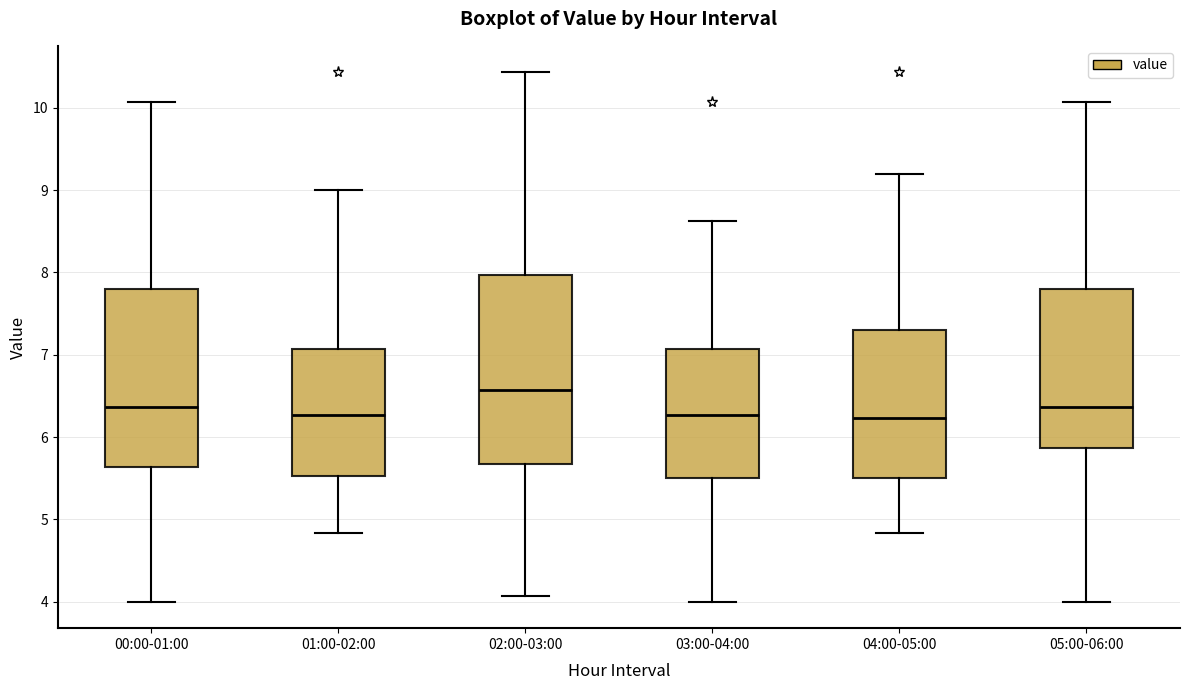

Where is the upper edge of the box for 04:00-05:00 on the y-axis? The values are not printed on the chart, so give them approximately, as read against the axis.

7.3